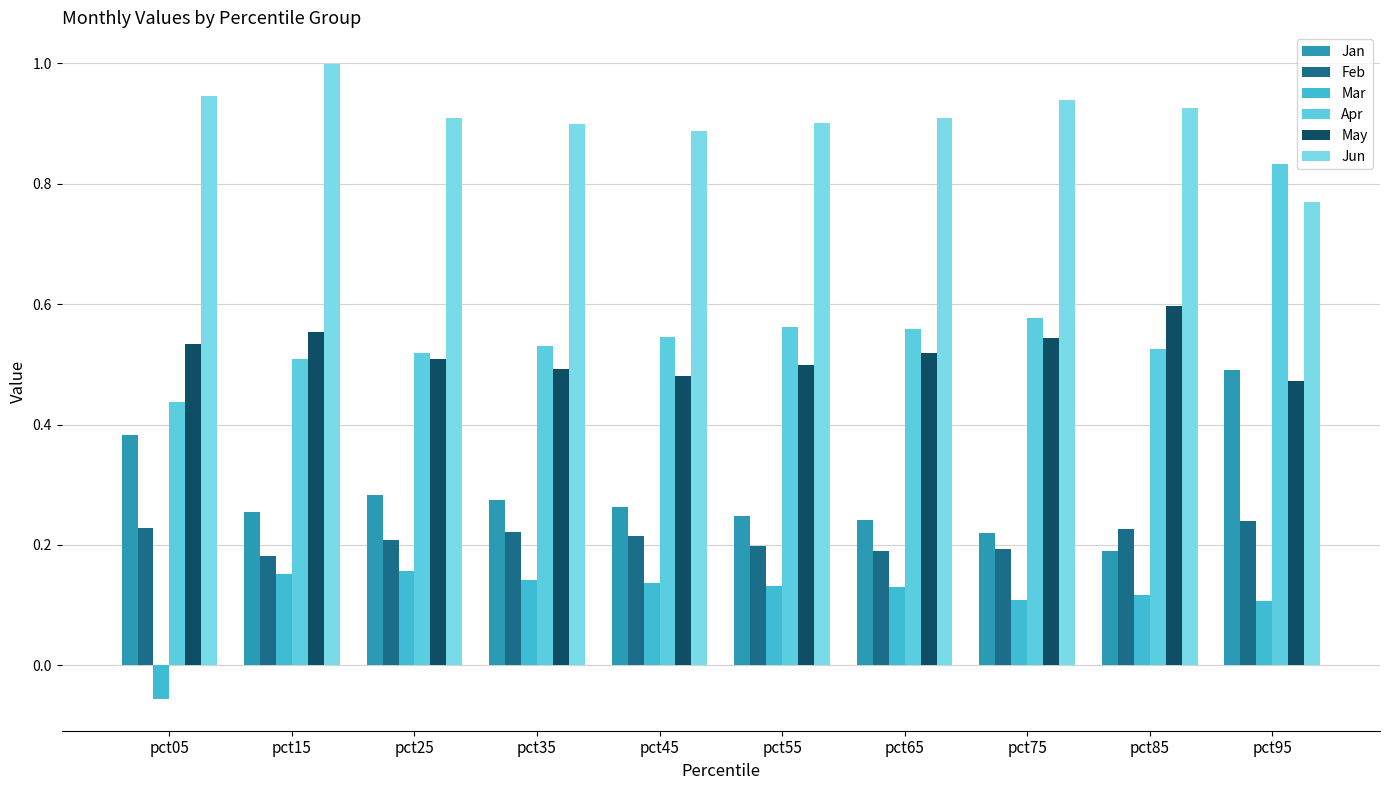

The value of Jan at pct75 is 0.1. True or false?

False